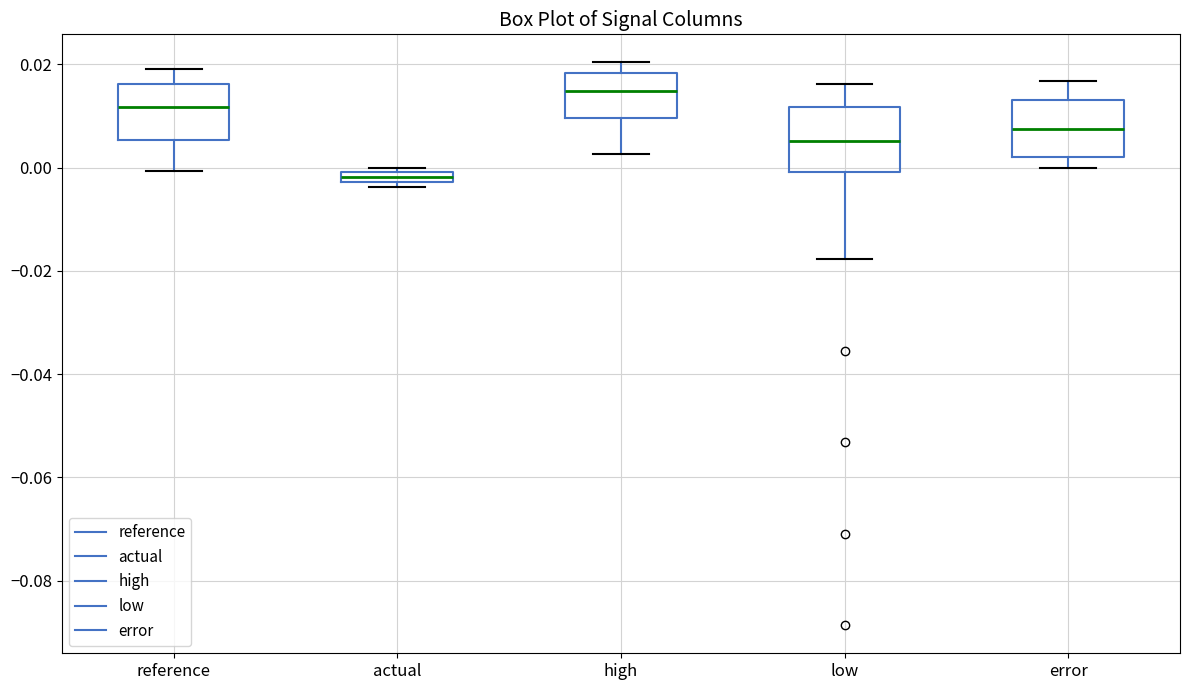

Which box's median line is the highest?

high